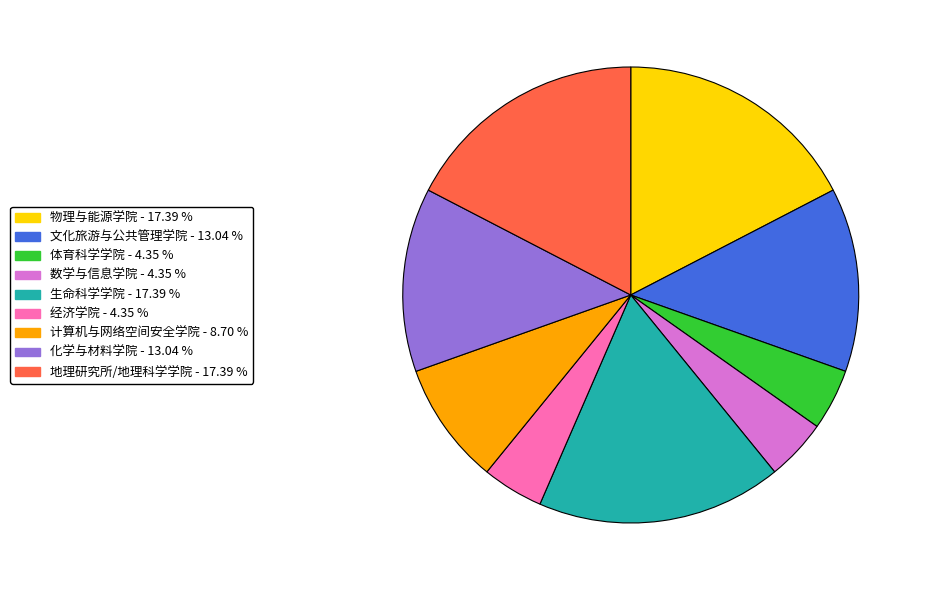

Does any single category account for the majority?

No